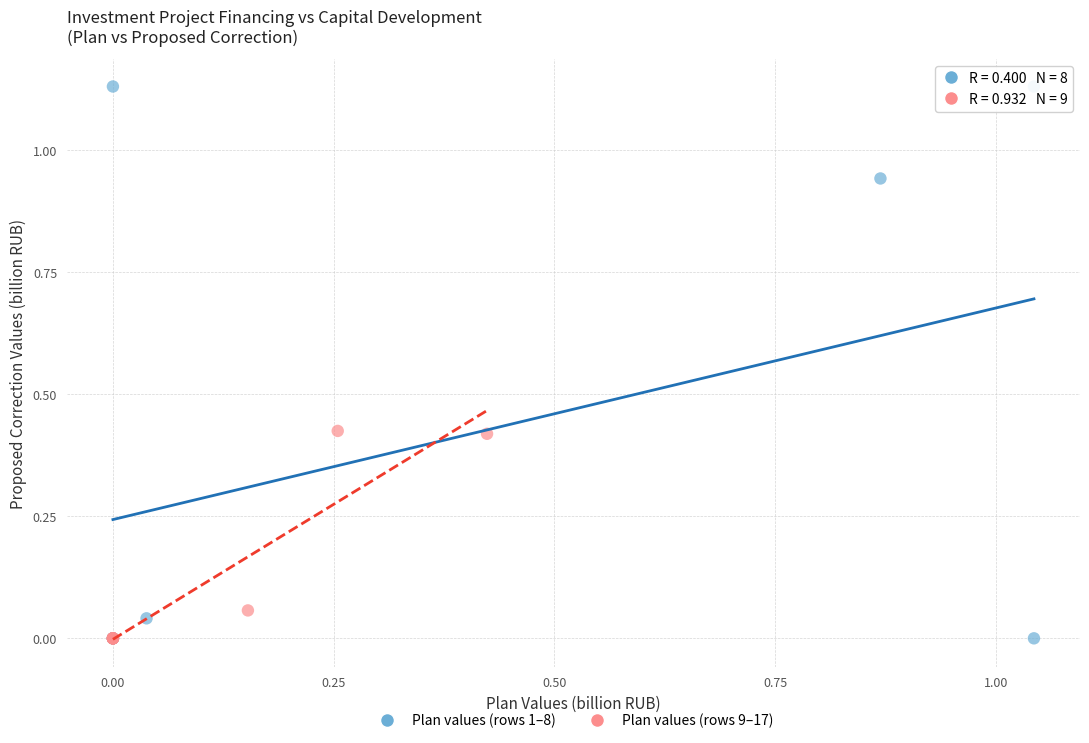

Which series contains the highest Y value?

Plan values (rows 1–8)